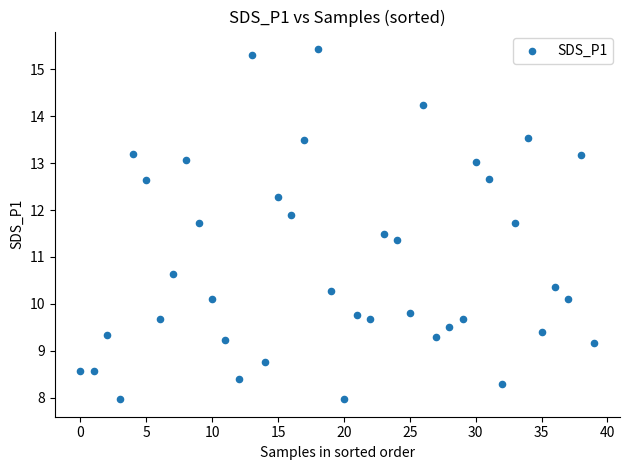

What is the range of Y values (max minus min)?

7.5